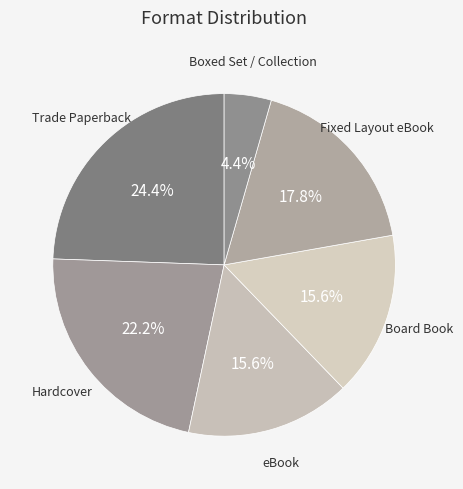

How many segments does this pie chart have?

6